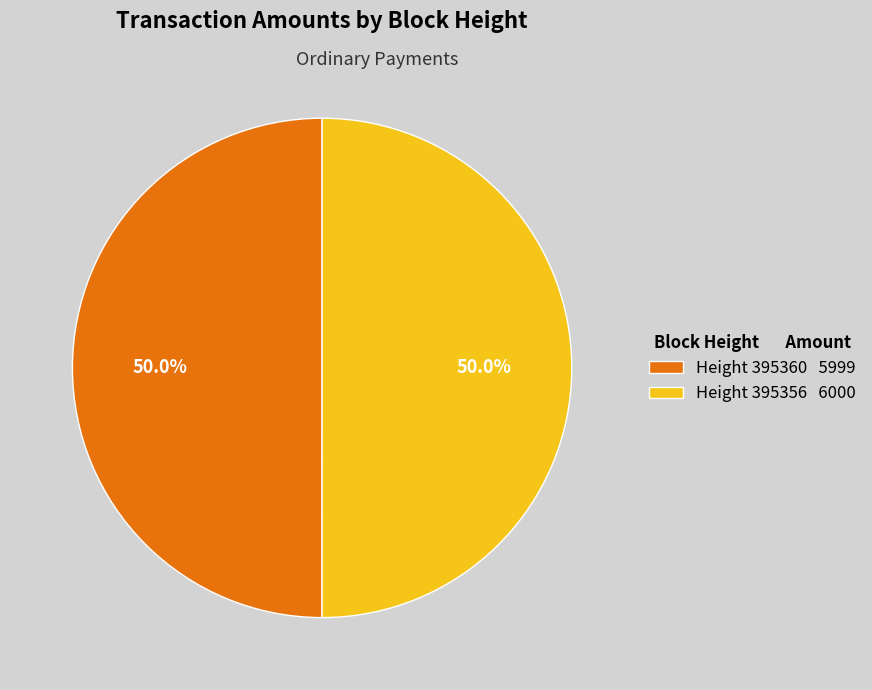

Approximately how many times larger is the value at Height 395360 5999 compared to Height 395356 6000?

1.0